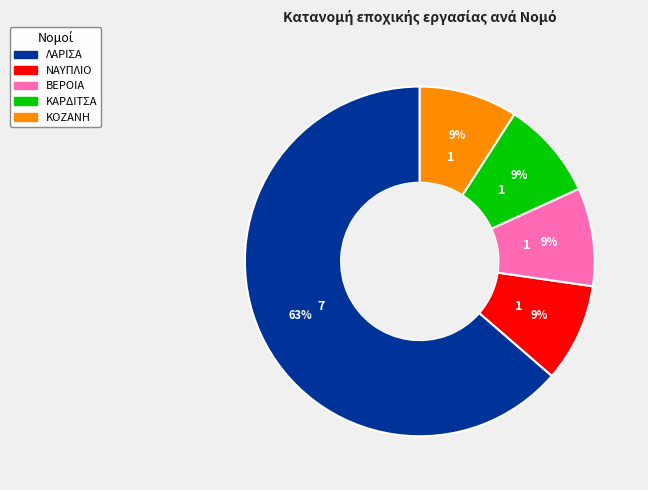

Approximately how many times larger is the value at ΚΟΖΑΝΗ compared to ΝΑΥΠΛΙΟ?

1.0